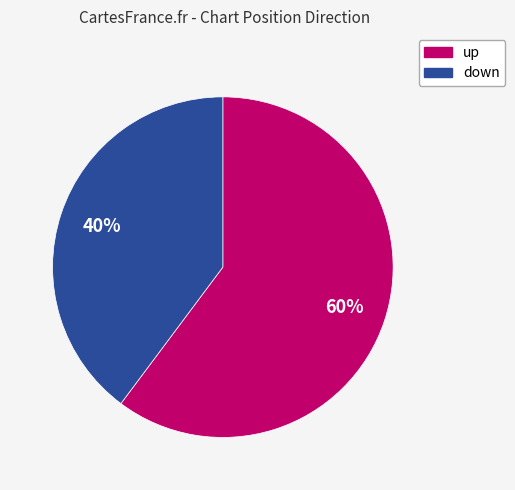

Which slice is the smallest?

down